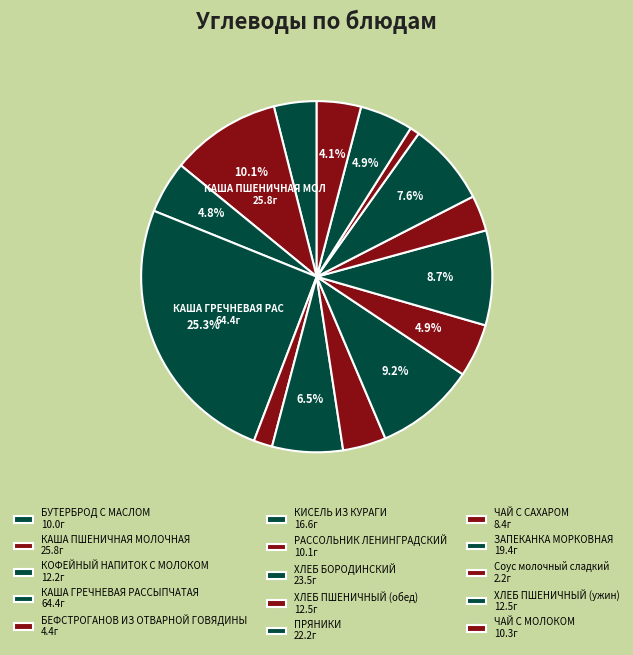

Count the number of slices in the pie.

15